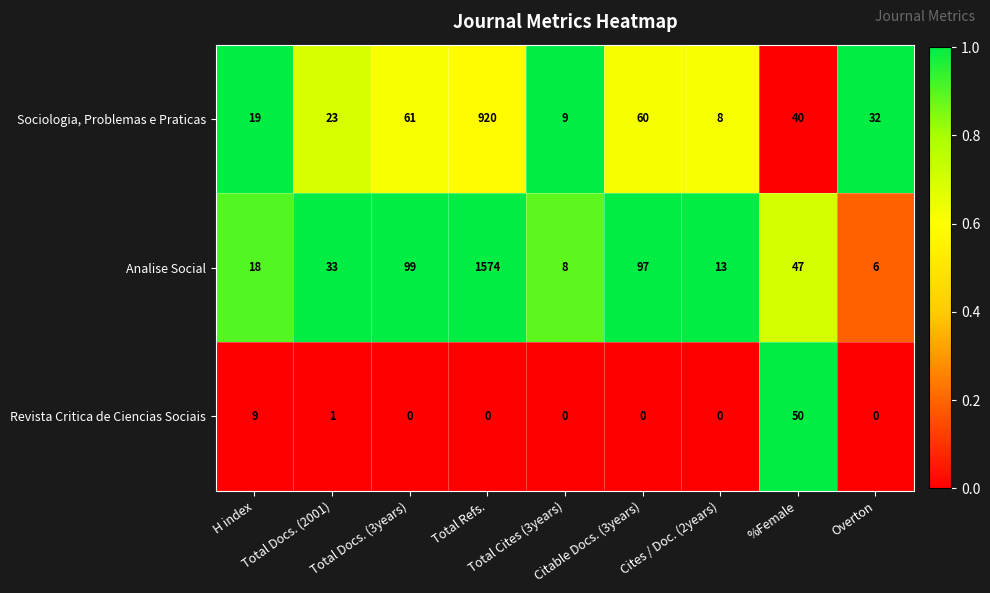

At which category does the chart reach its peak across all series?

Total Refs.